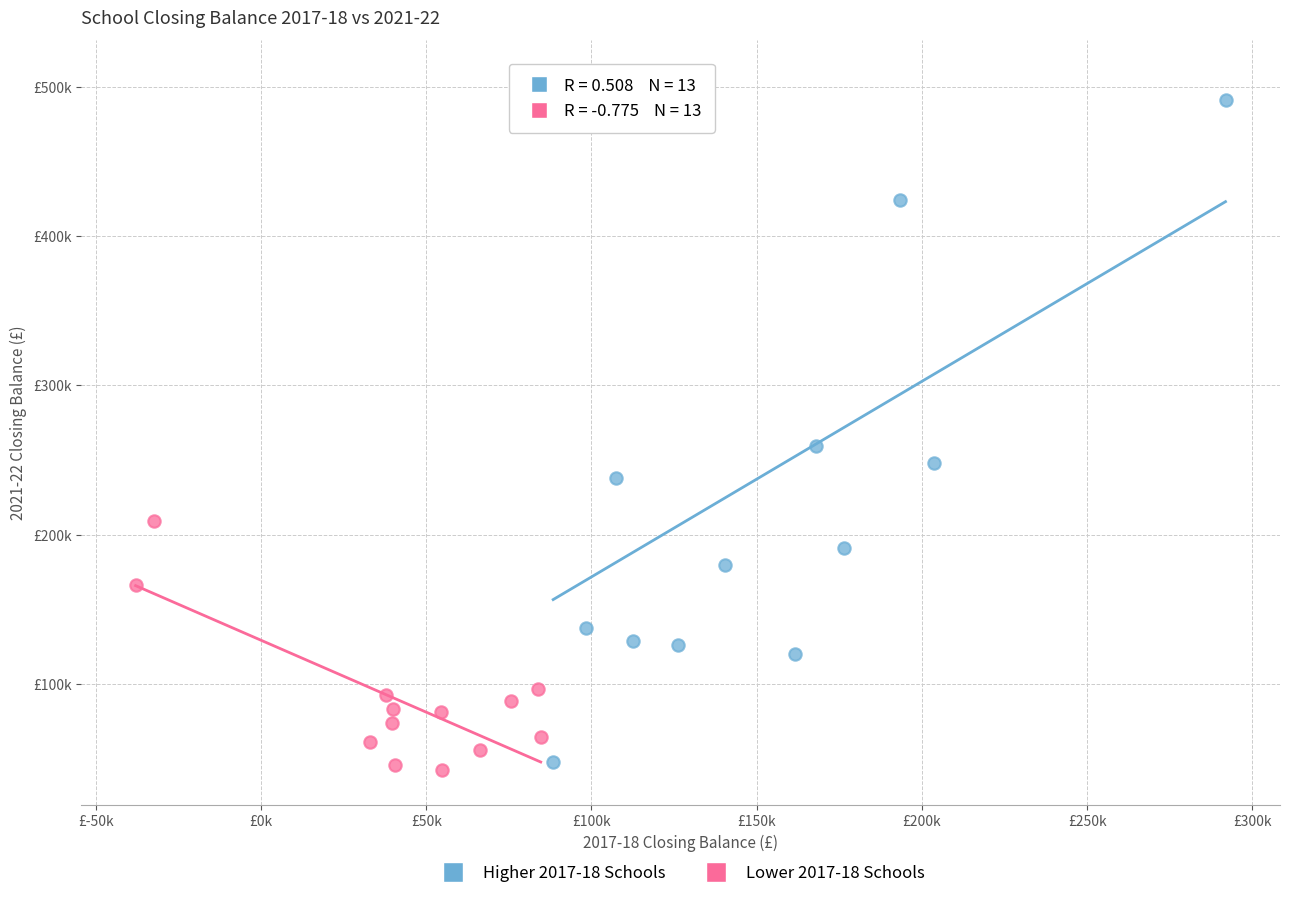

Which series has the largest Y range (max minus min)?

Higher 2017-18 Schools